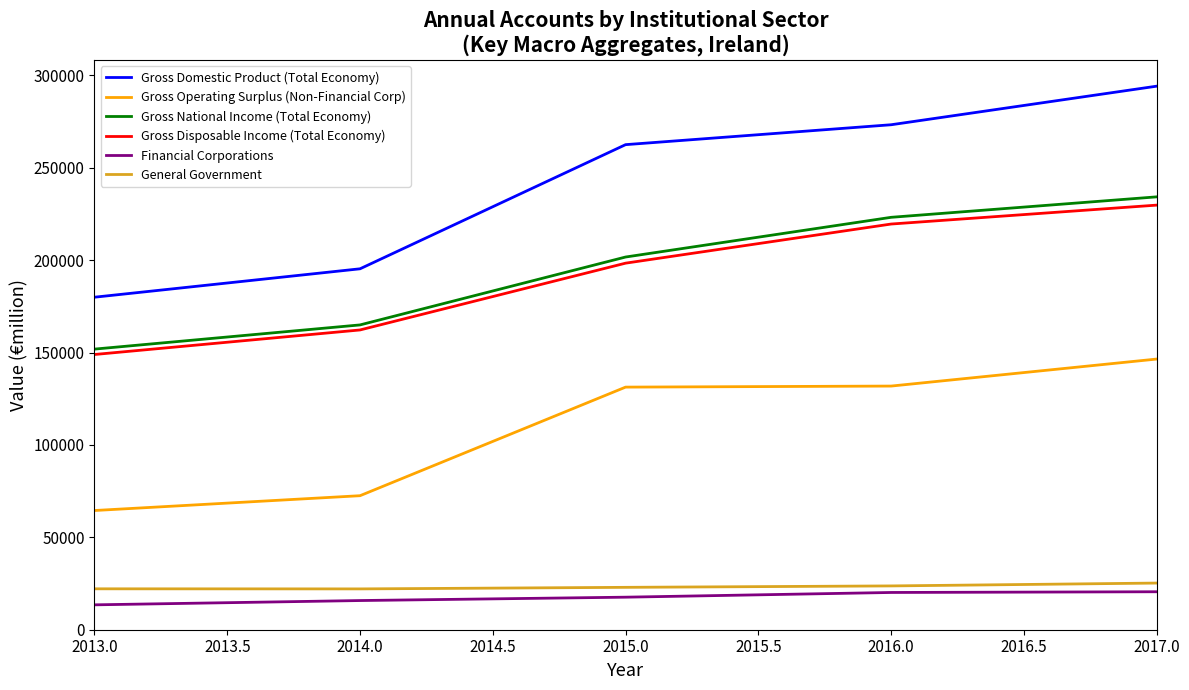

What is the spread (max minus min) of values at 2015.0?

244858.4